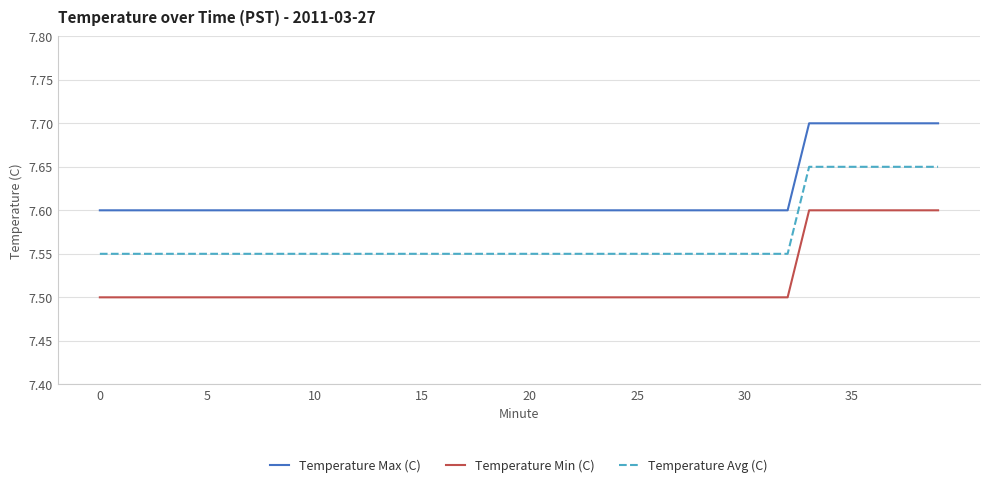

True or false: Temperature Max (C) and Temperature Min (C) intersect in this chart.

False